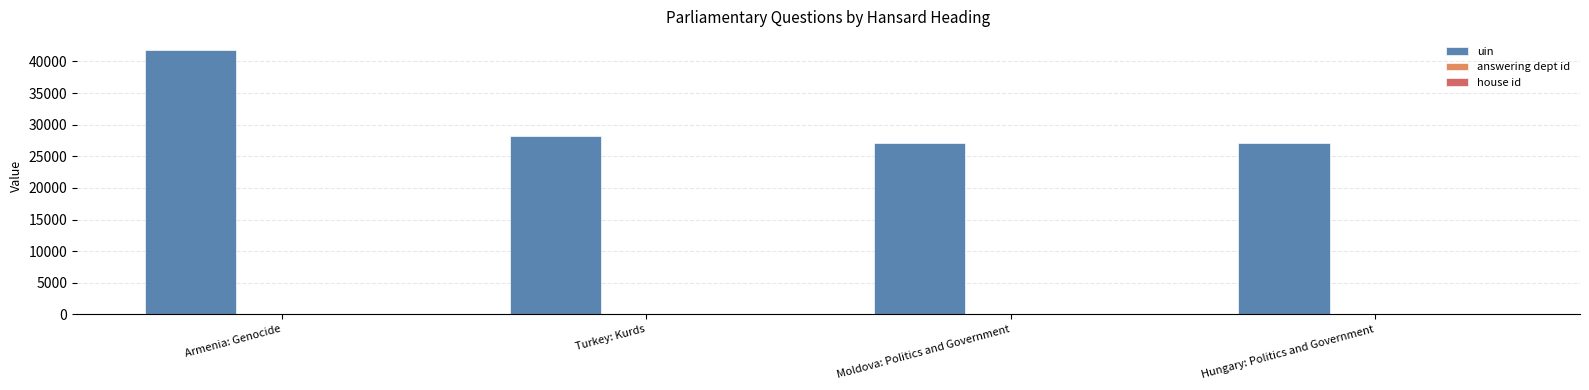

The value of uin at Armenia: Genocide is 61900. True or false?

False